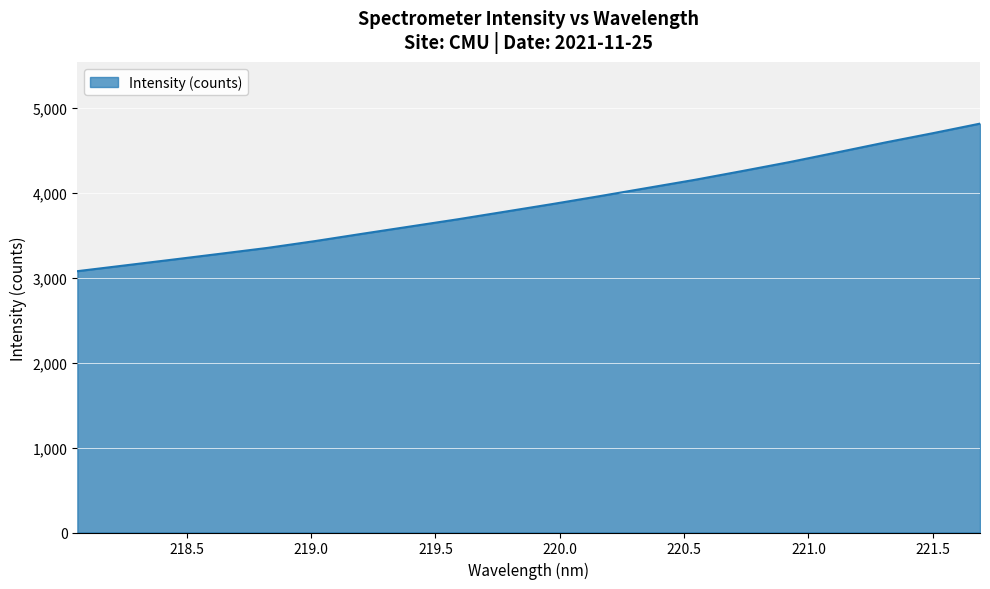

What is the difference between the maximum and minimum values?

1736.4